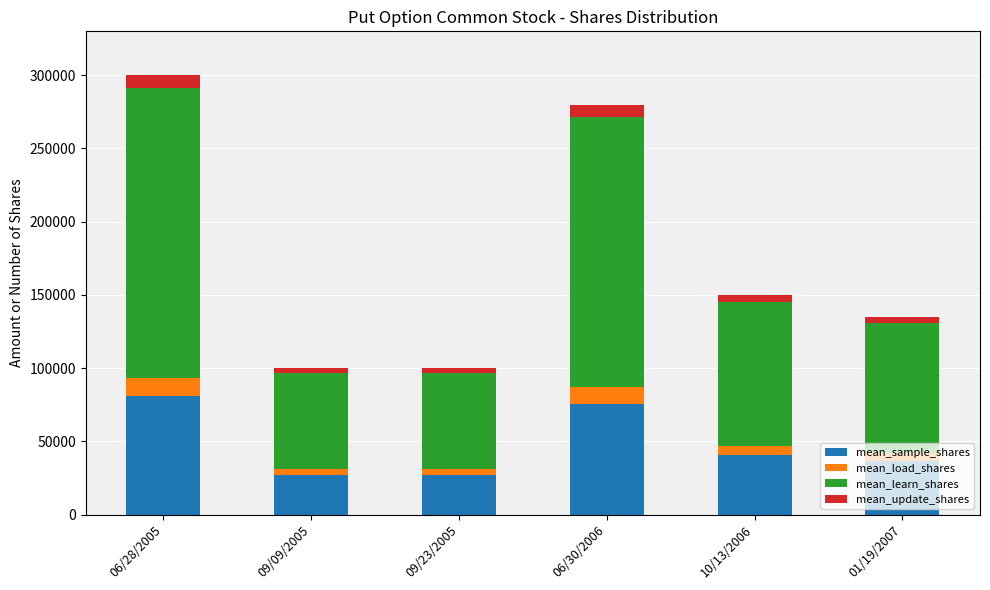

What is the total value across all series at 06/30/2006?

280000